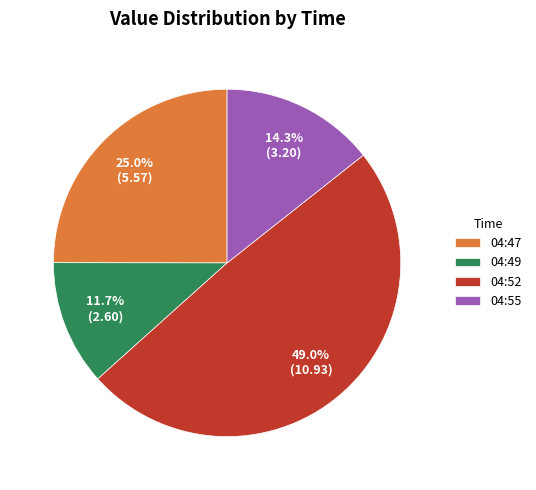

What is the largest slice in the pie chart?

04:52